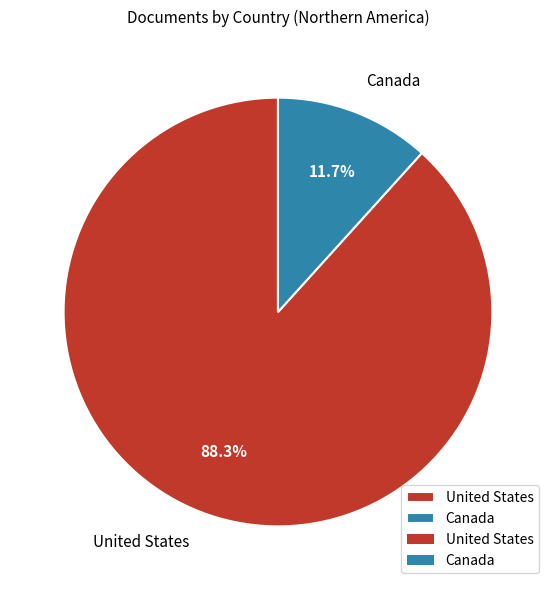

Is it true that United States is 88% of the pie?

True